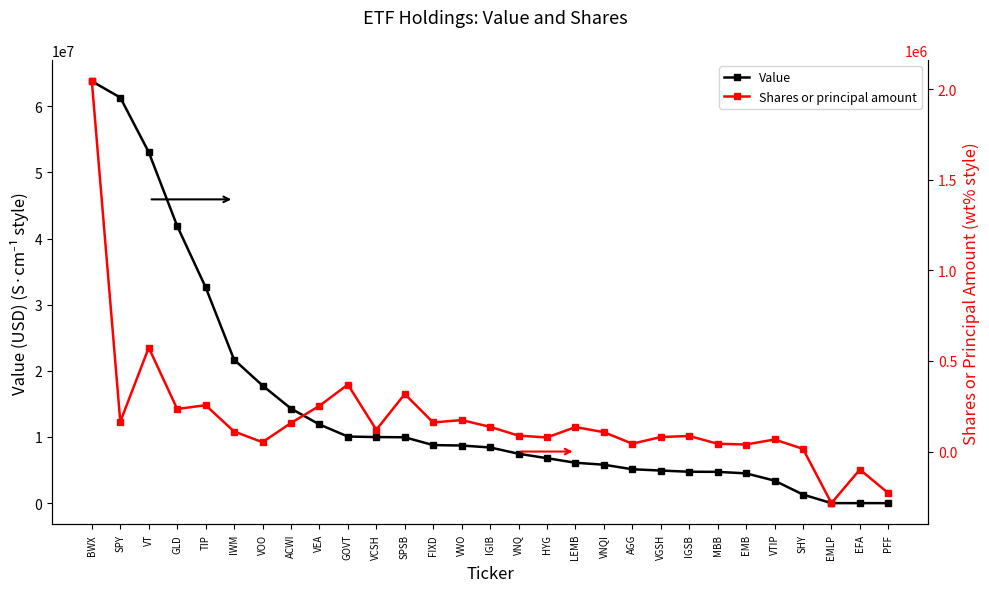

In Shares or principal amount, how many points are lower than both neighbors (excluding endpoints)?

9